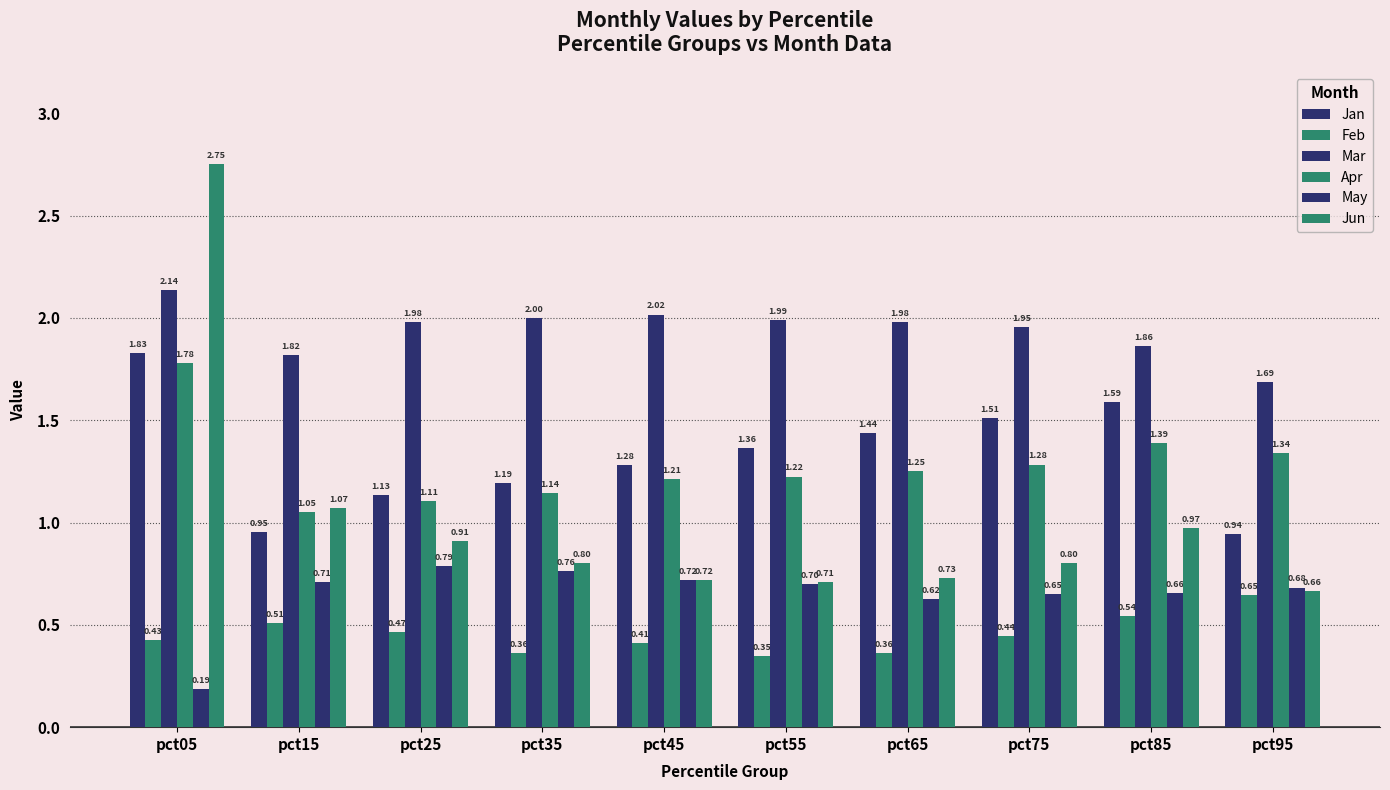

How many data points in Jan are less than 1?

2